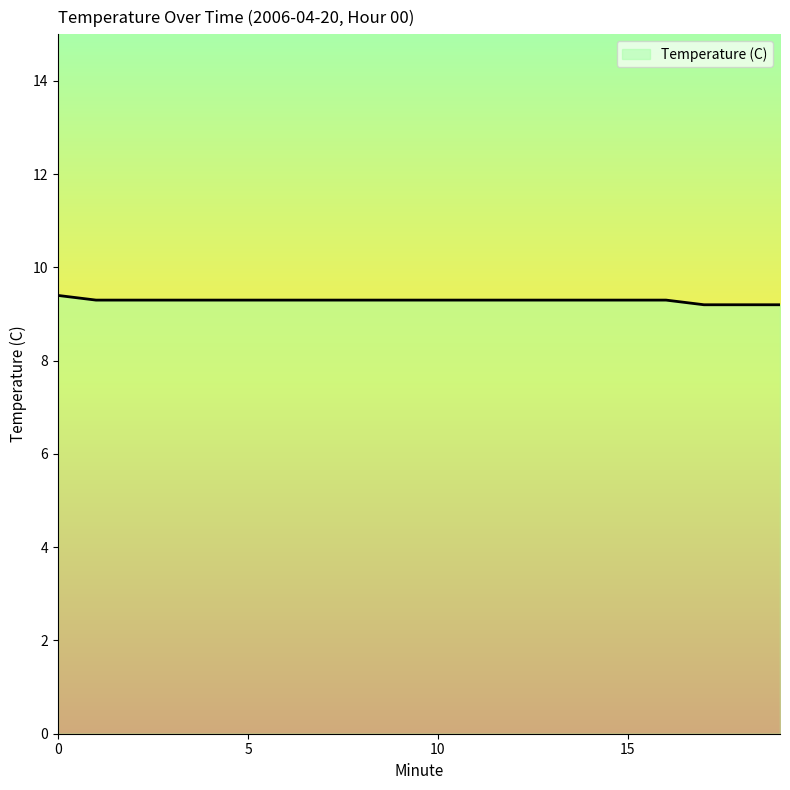

What is the difference between the second highest and second lowest values?

0.1